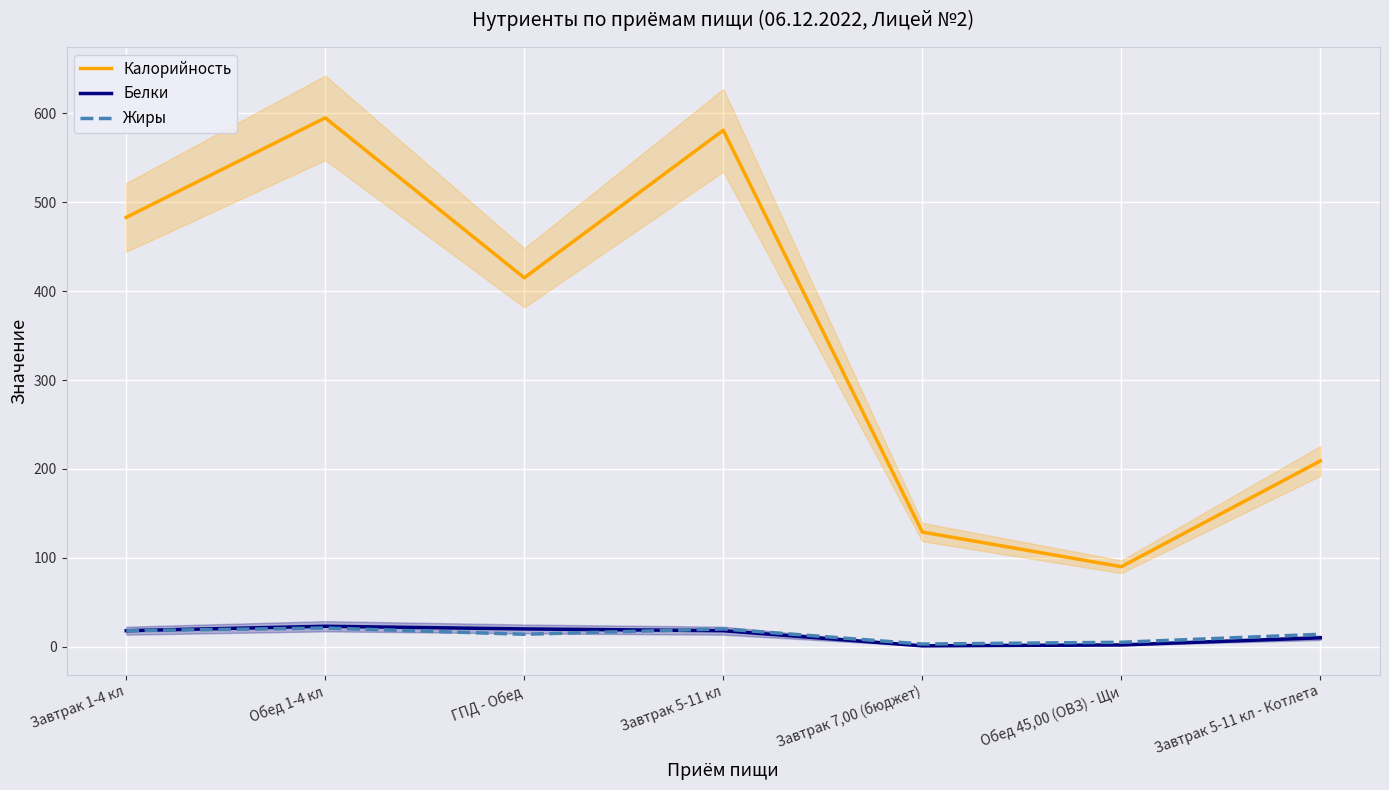

What is the value of the Калорийность point at the 1st from the left?

483